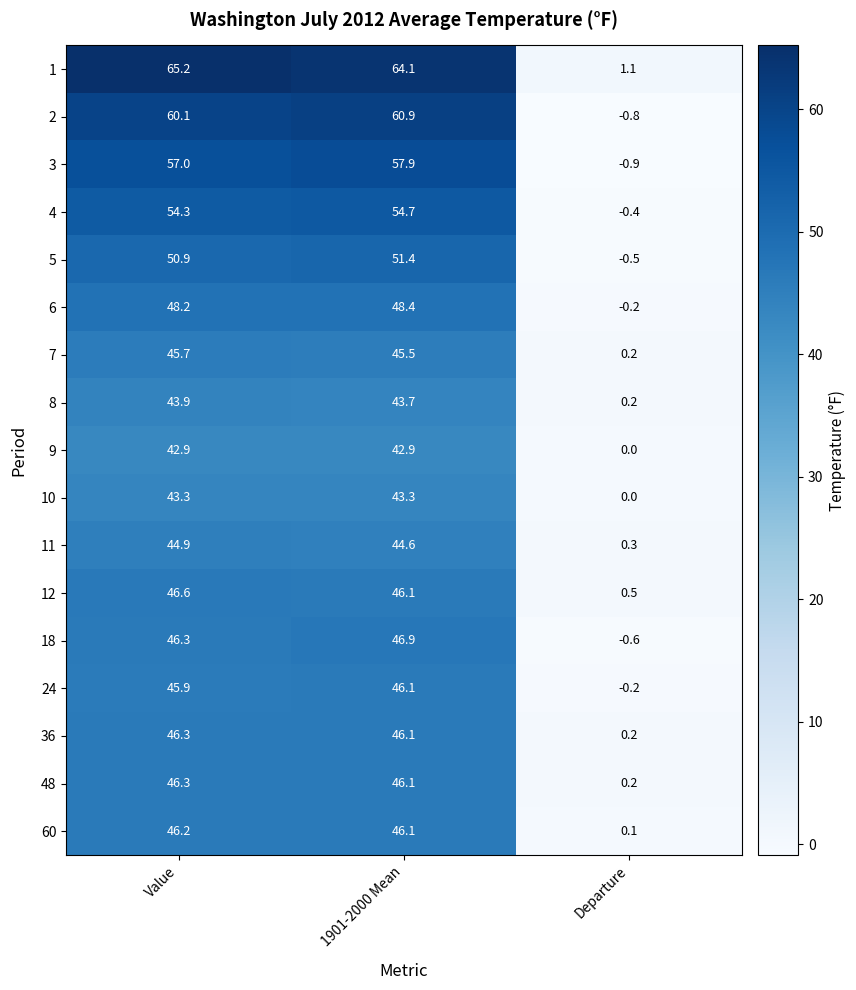

At which label does 18 first exceed 46?

Value